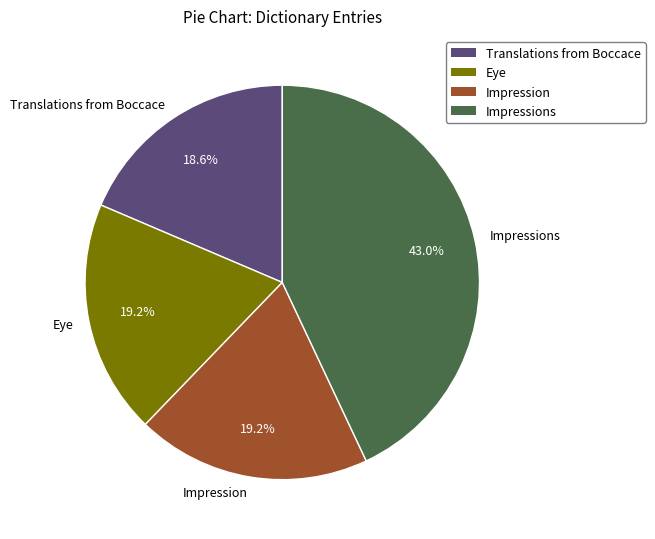

What portion of the pie excludes Impressions?

57.0%